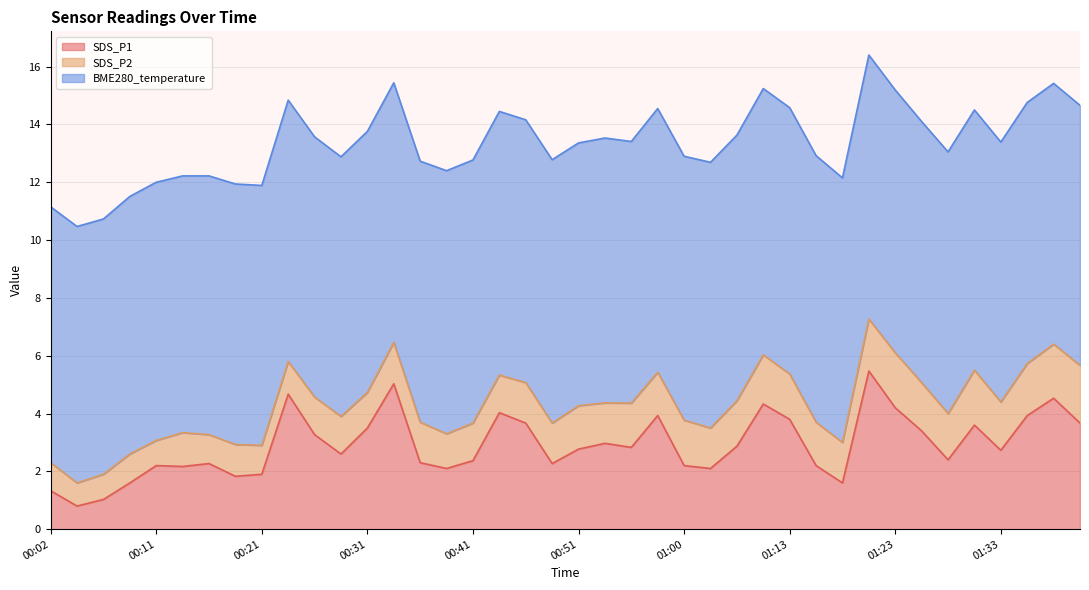

In BME280_temperature, how many points are lower than both neighbors (excluding endpoints)?

10